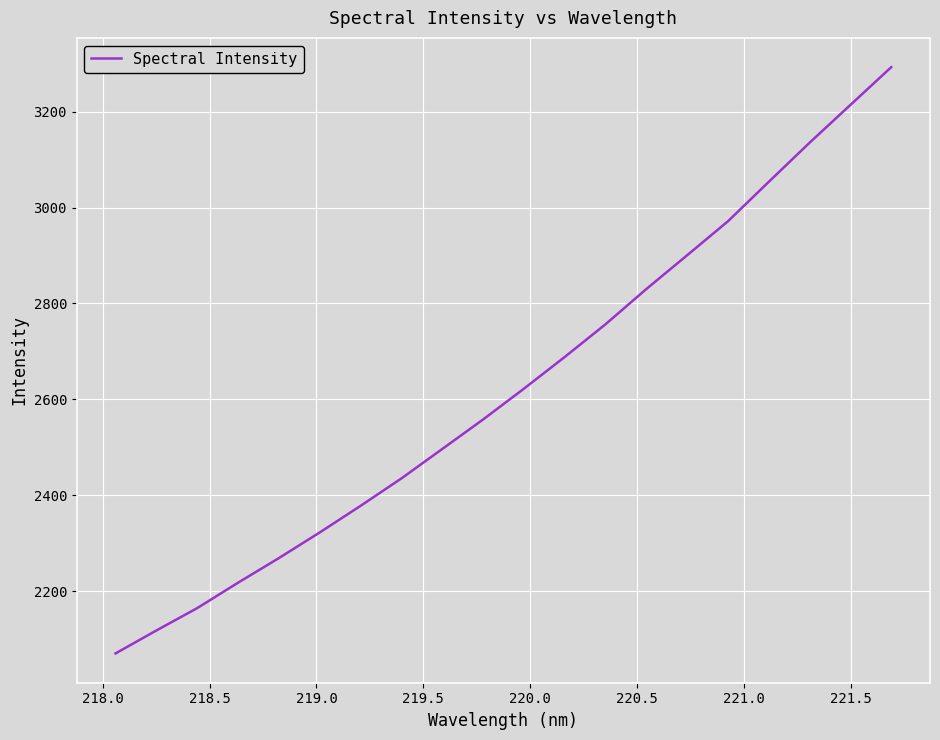

Does the chart display data point markers on the line(s)?

No